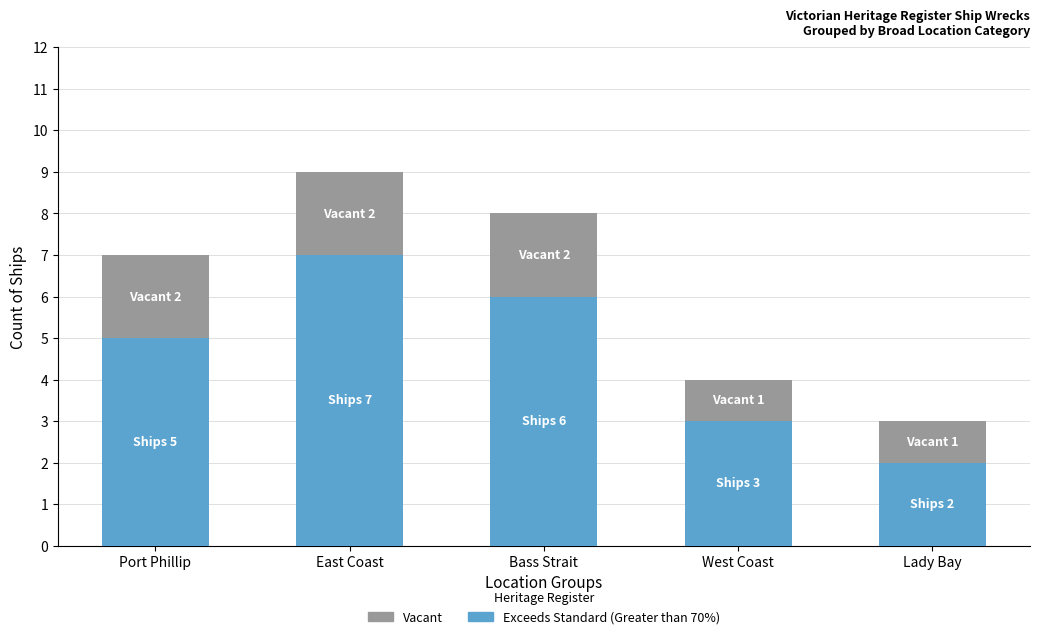

At which category is the sum across all series the highest?

East Coast